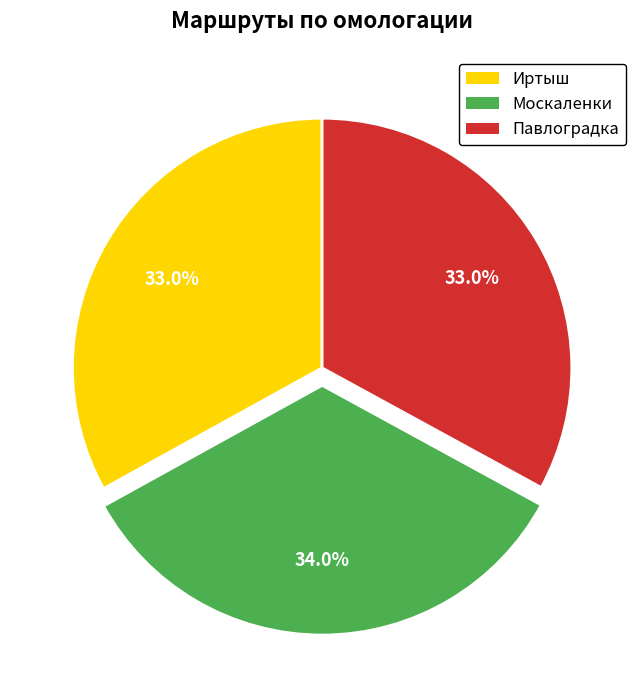

Which slice is the largest?

Москаленки